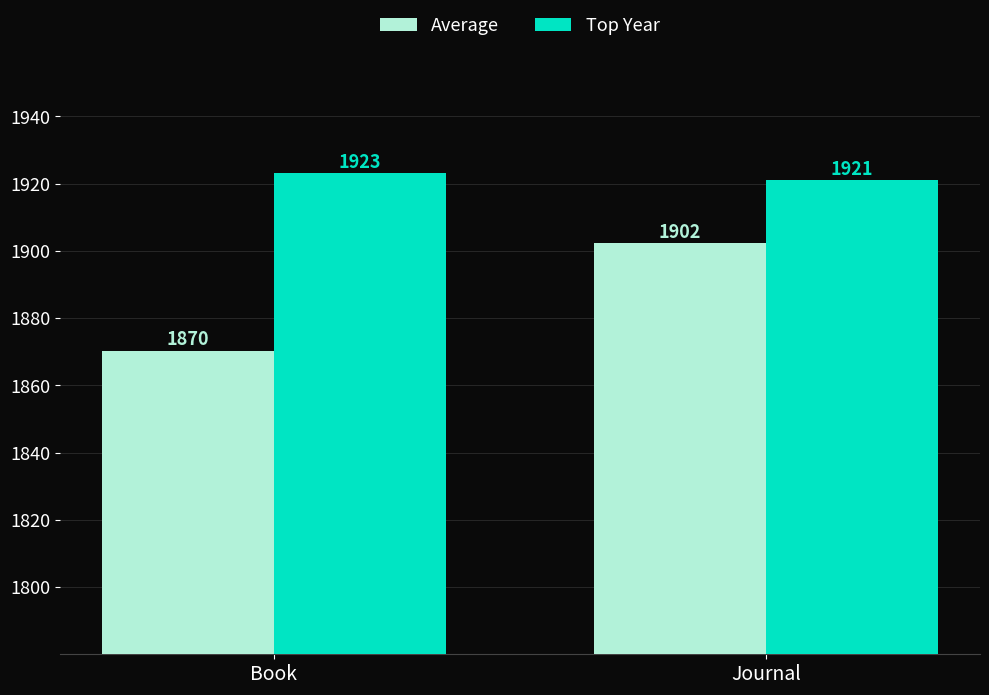

What is the value of the Average bar at the 1st from the left?

1870.3